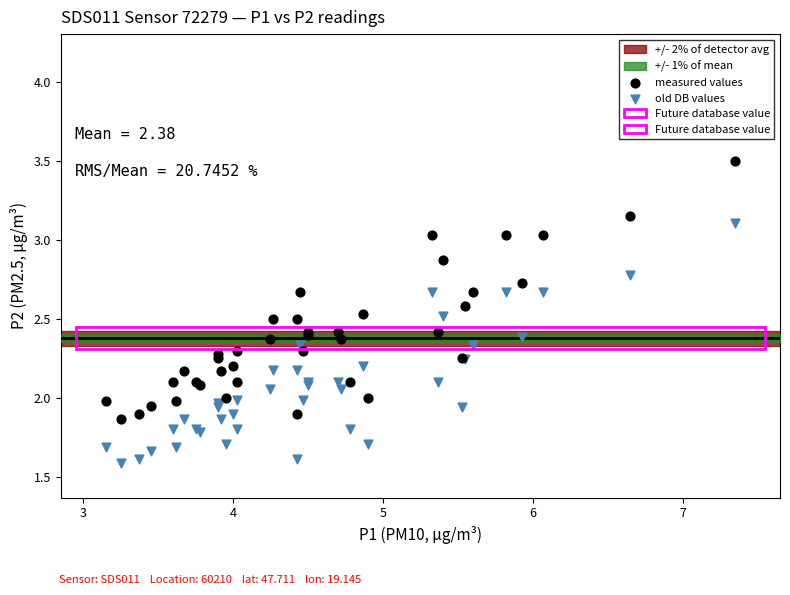

What is the X range (max minus min) for the scatter plot?

4.2